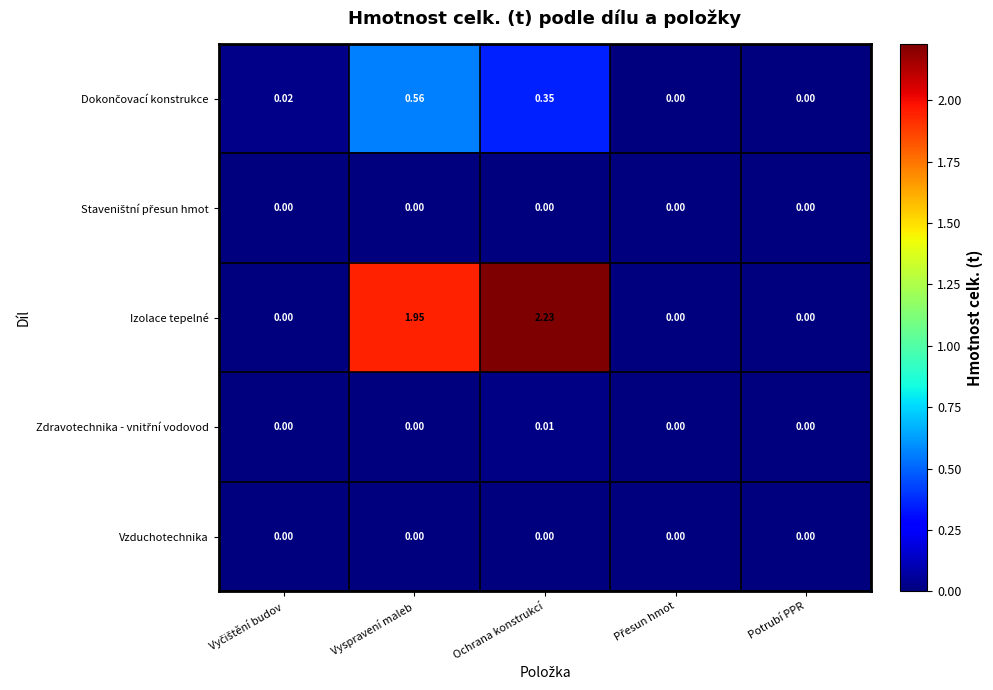

Which series has the widest spread of values?

Izolace tepelné